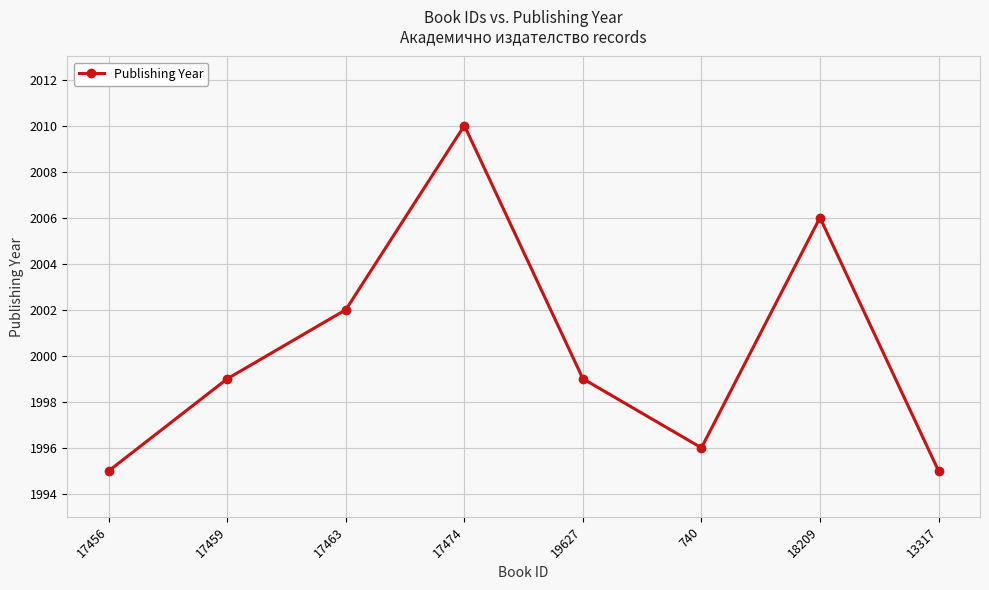

What is the change in value from 17459 to 17463?

+3